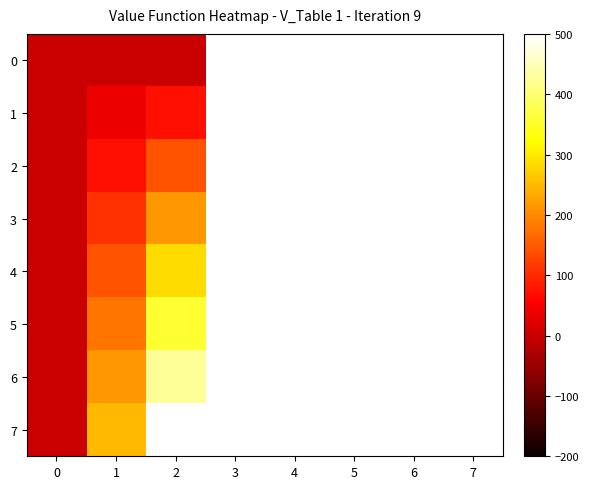

The value of 2 at 0 is 0.0. True or false?

True